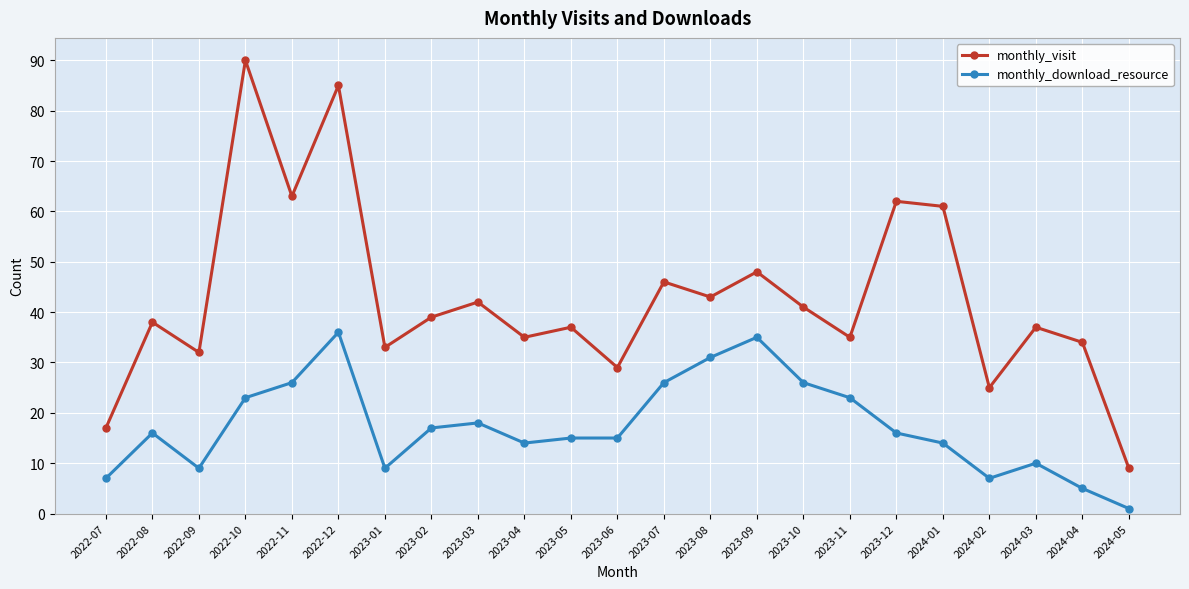

Which series has the largest total across all categories?

monthly_visit